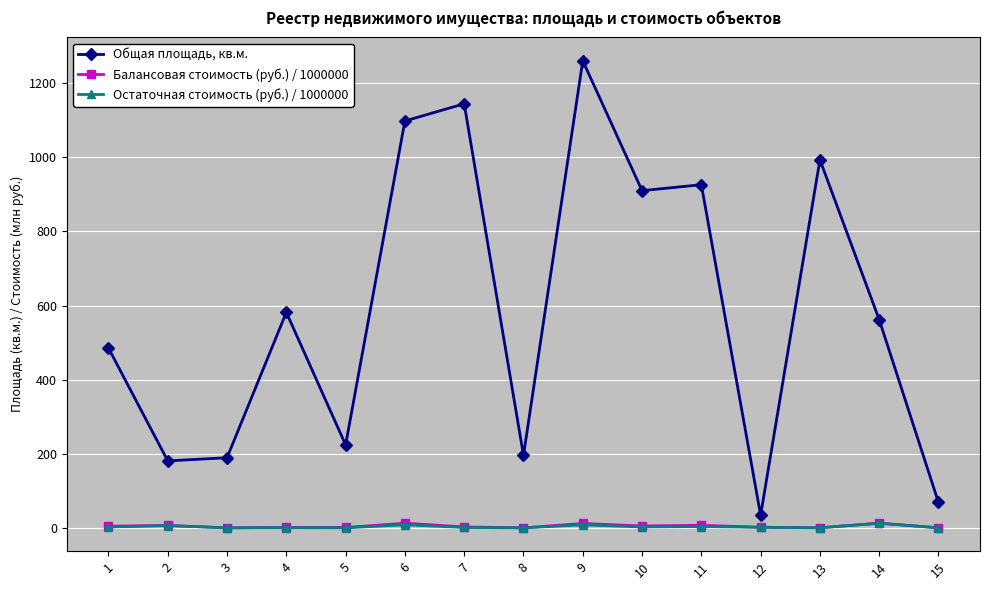

List the series in order of their peak value, lowest first.

Остаточная стоимость (руб.) / 1000000, Балансовая стоимость (руб.) / 1000000, Общая площадь, кв.м.